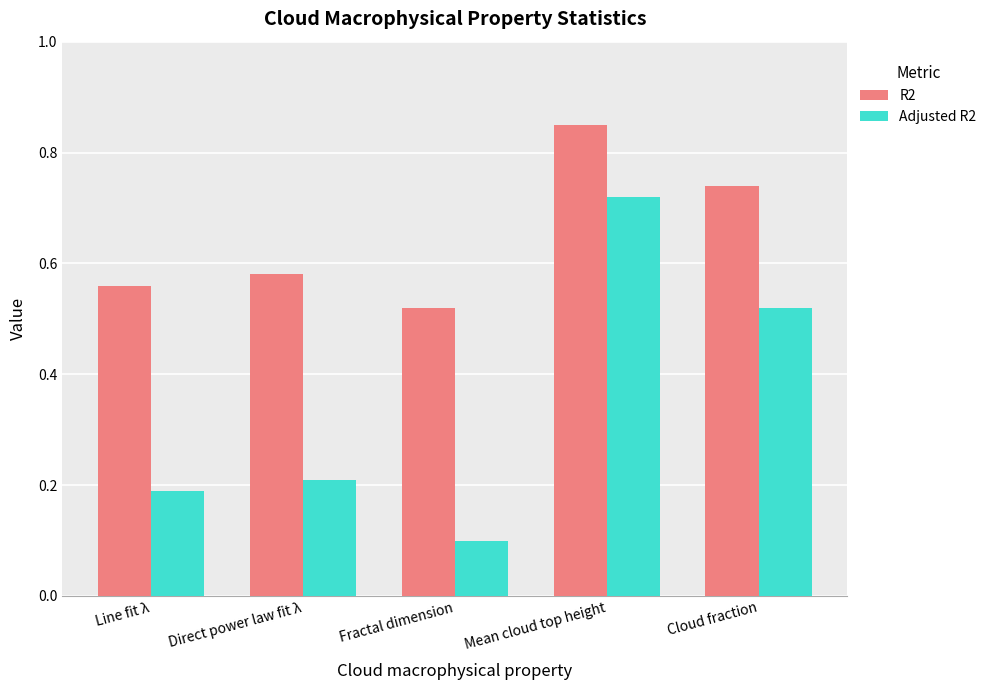

At which label is R2 closest to 0?

Fractal dimension